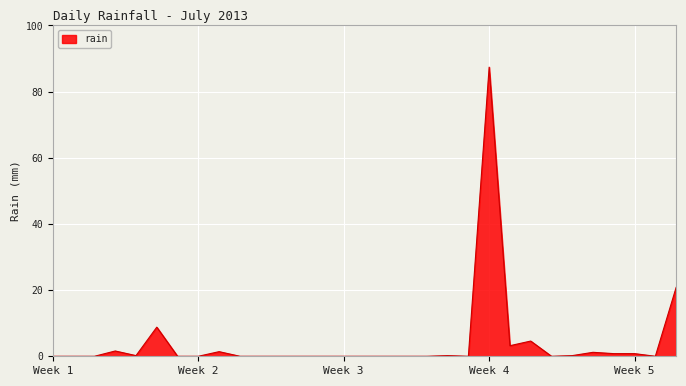

What is the greatest value displayed?

87.4